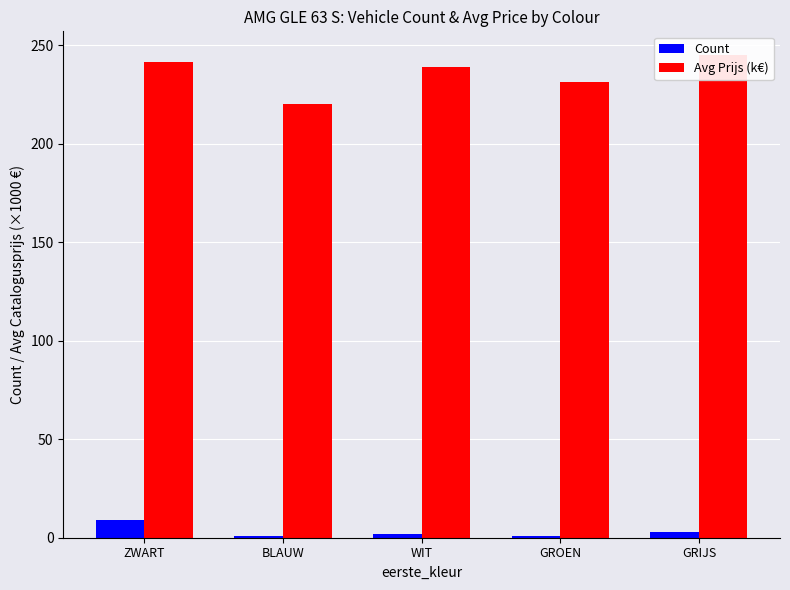

What is the difference between the maximum and minimum values in the Avg Prijs (k€) series?

24.9